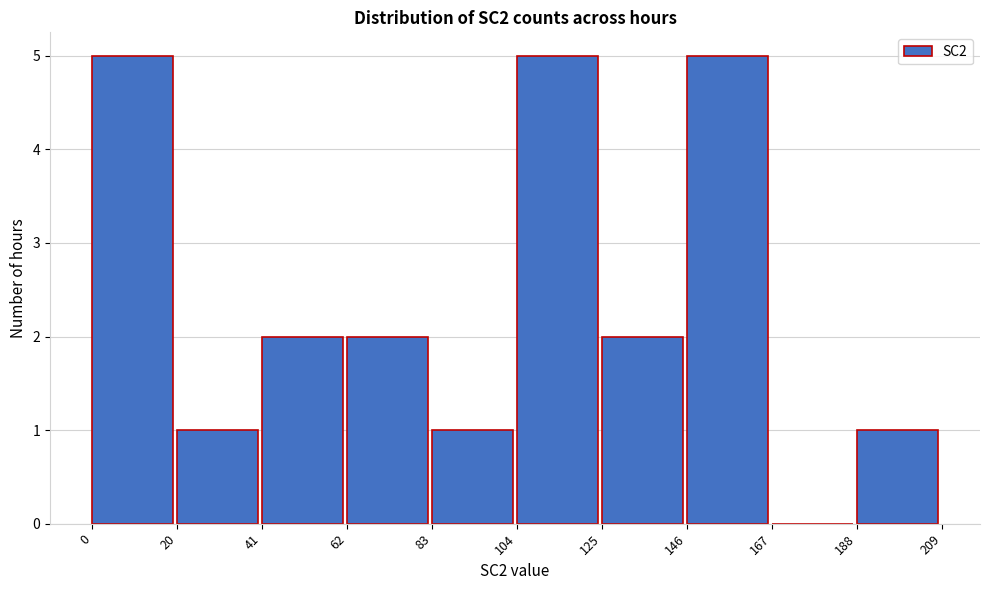

What is the height of the bar covering 41 to 62 on the x-axis? The values are not printed on the chart, so give them approximately, as read against the axis.

2